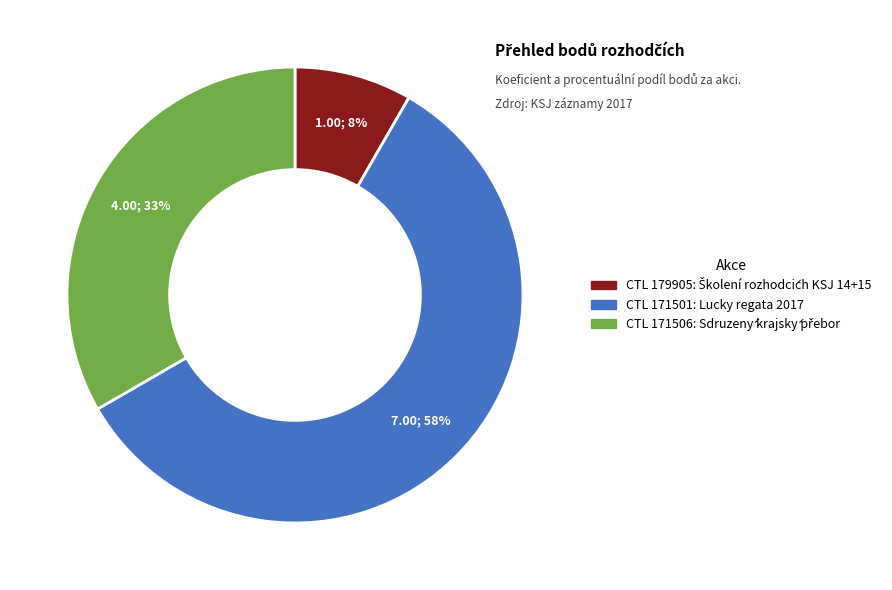

To the nearest percent, what is the average slice percentage?

33%